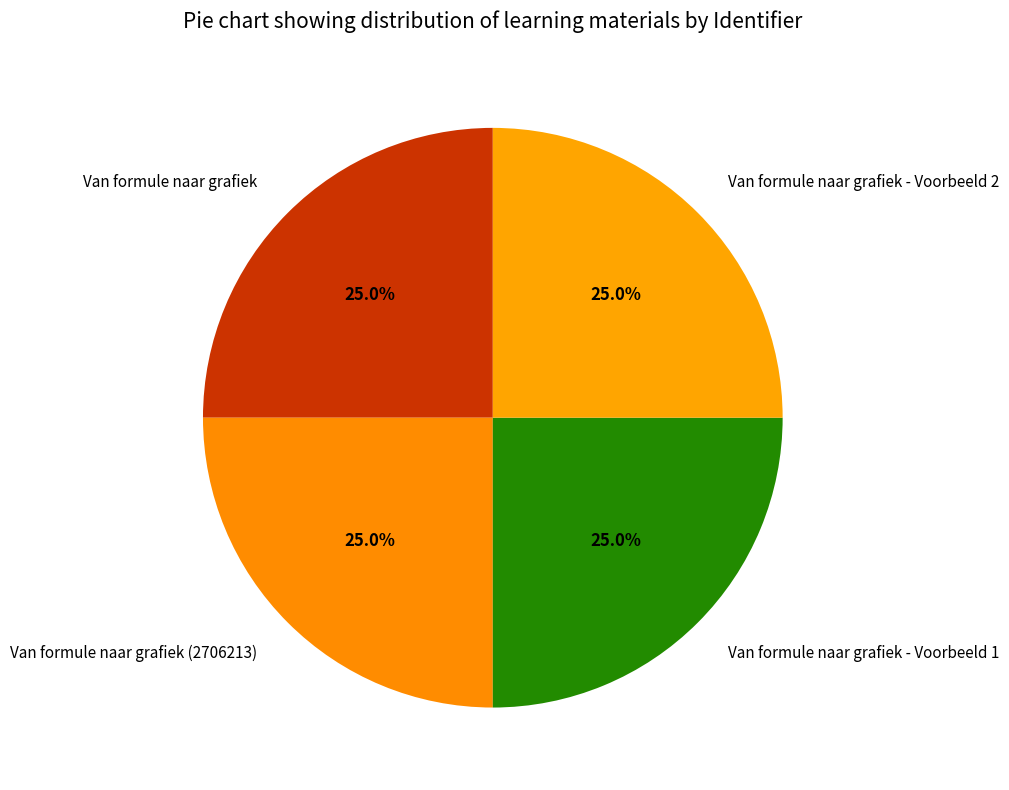

Approximately how many times larger is the value at Van formule naar grafiek compared to Van formule naar grafiek - Voorbeeld 2?

1.0